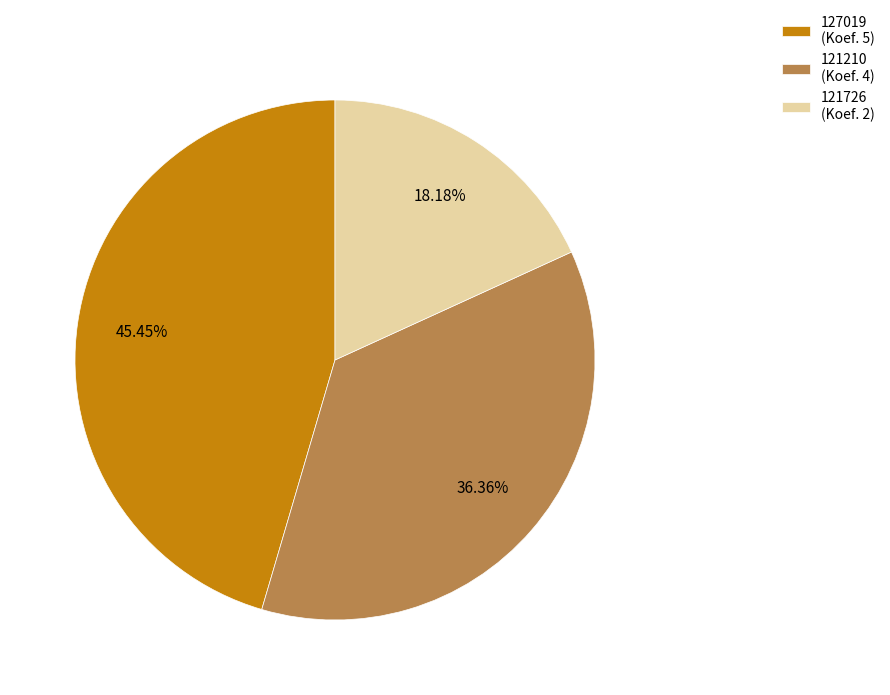

Is the sum of 121726 and 121210 greater than half?

Yes